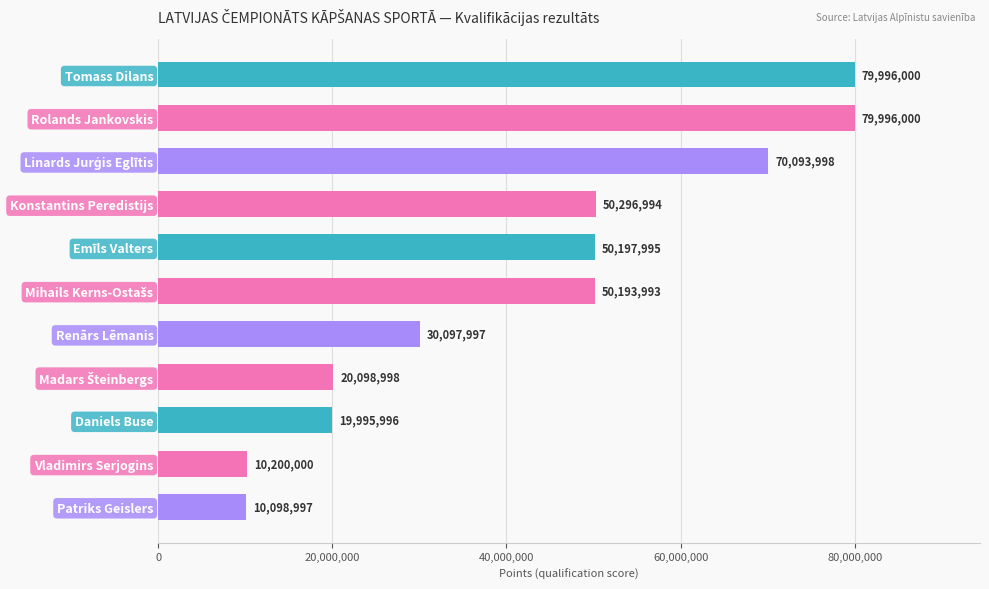

What is the sum of all values?

471266968